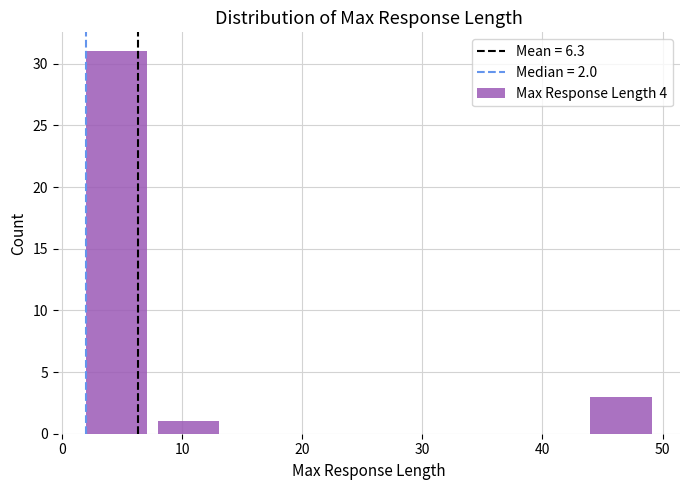

Over which range of the x-axis is the bar tallest?

2 to 8